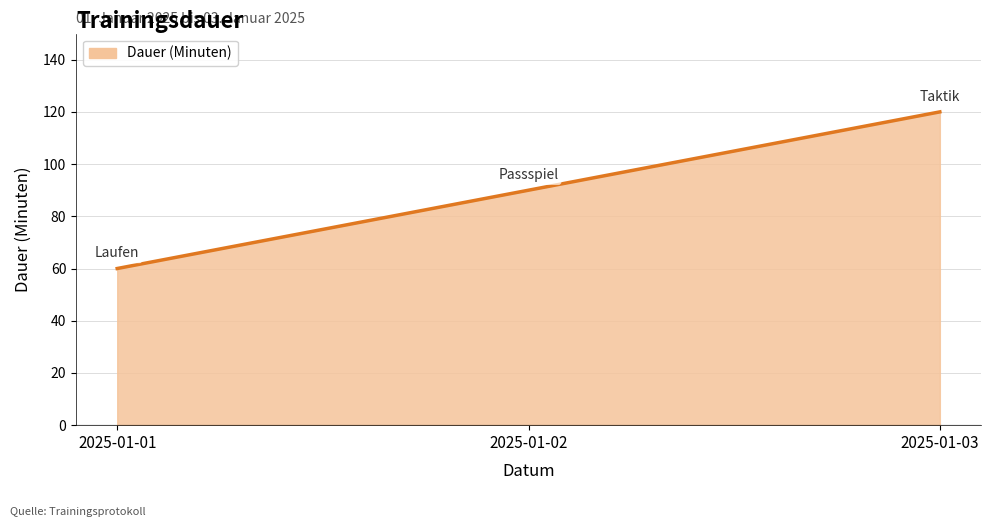

Approximately how many times larger is the value at 2025-01-01 compared to 2025-01-02?

0.7